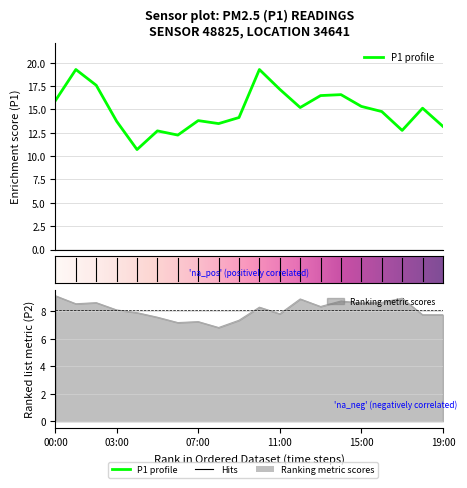

At which label is P2 closest to 7?

06:00